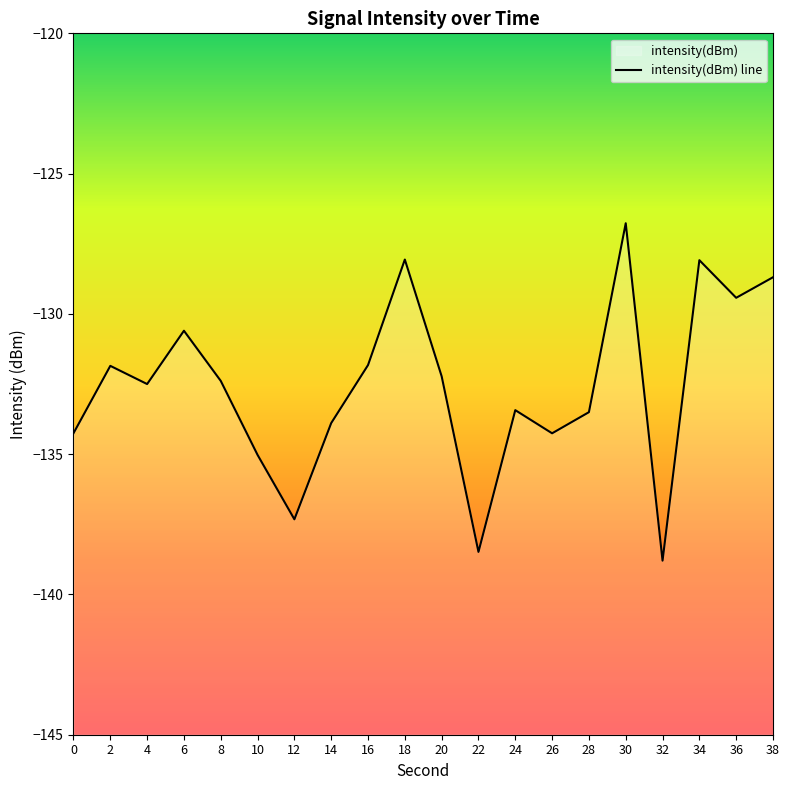

Which category has the lowest value across all series?

32